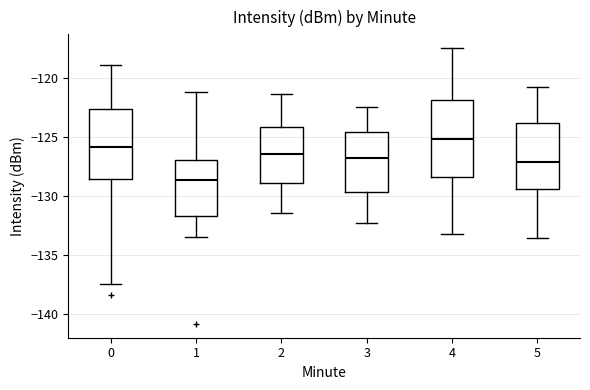

Which box's median line is the lowest?

1